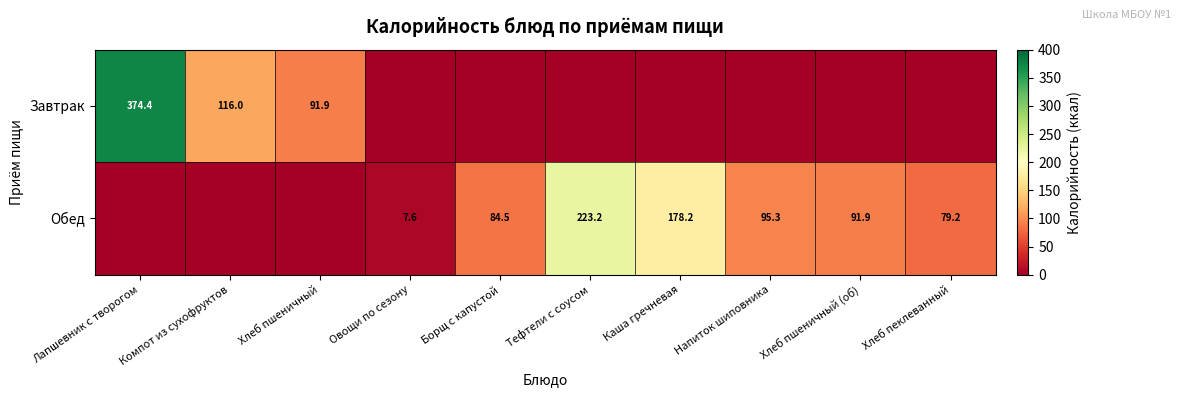

True or false: Обед has a value of 7.6 at Овощи по сезону.

True